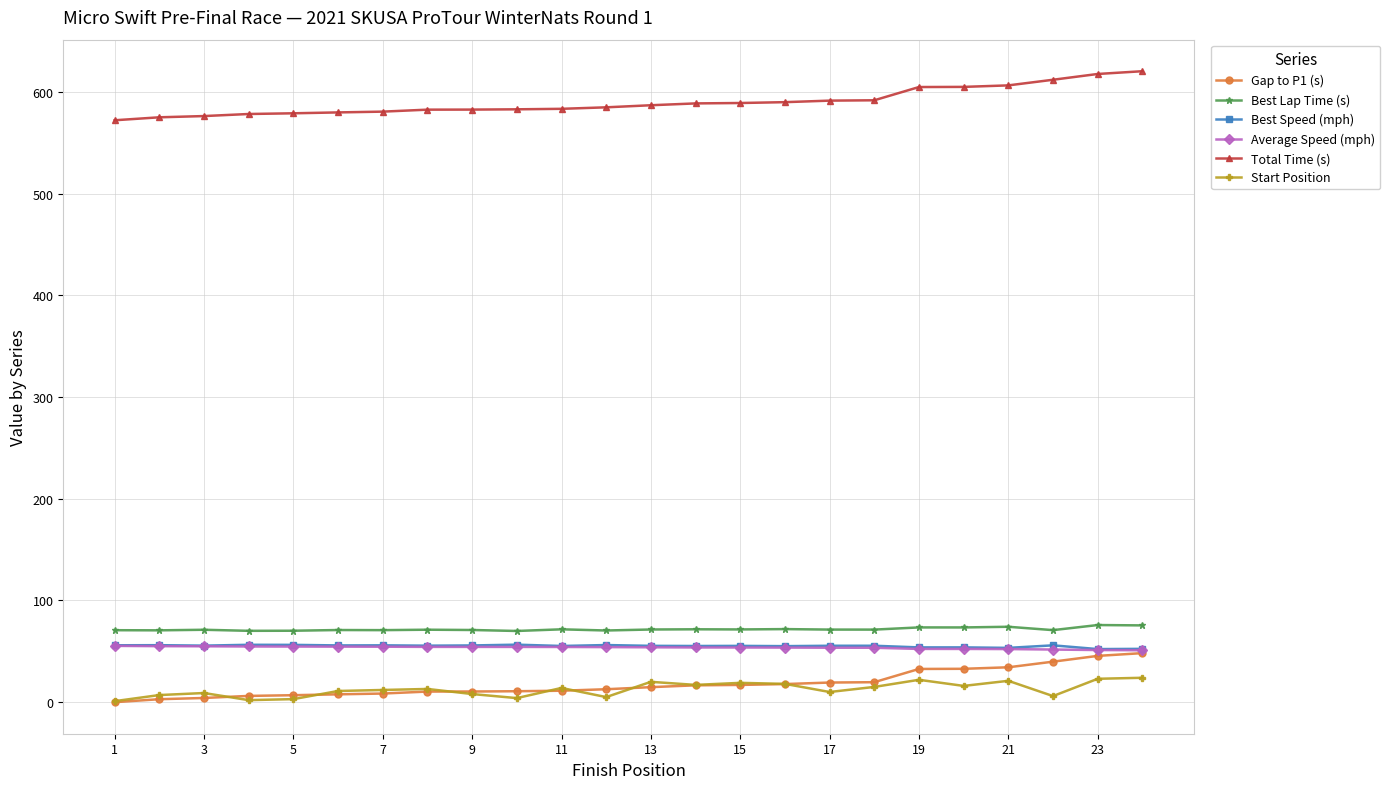

How many values in the Total Time (s) series exceed 587?

12